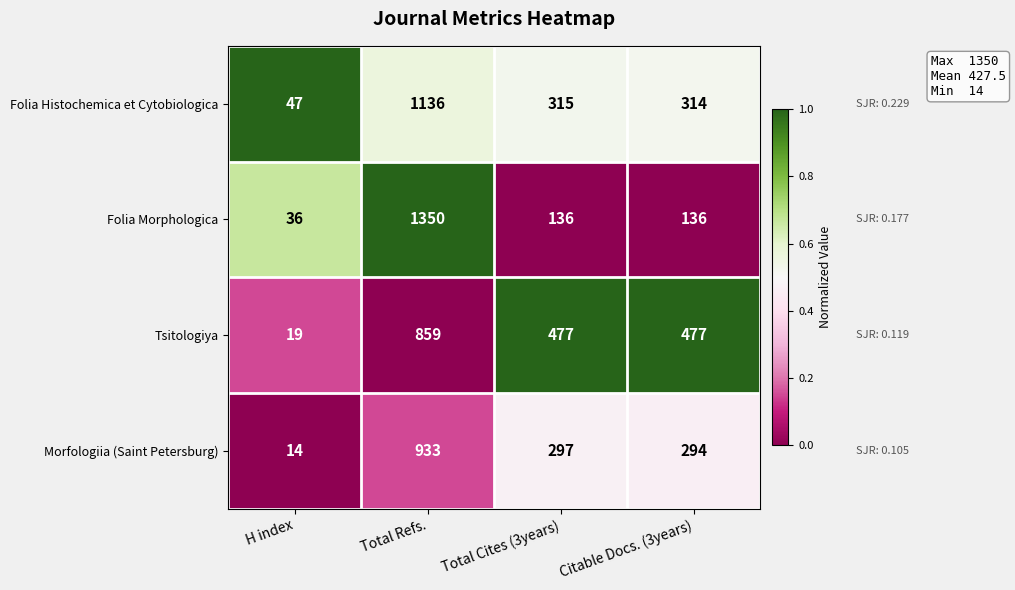

The value of Tsitologiya at H index is 19. True or false?

True